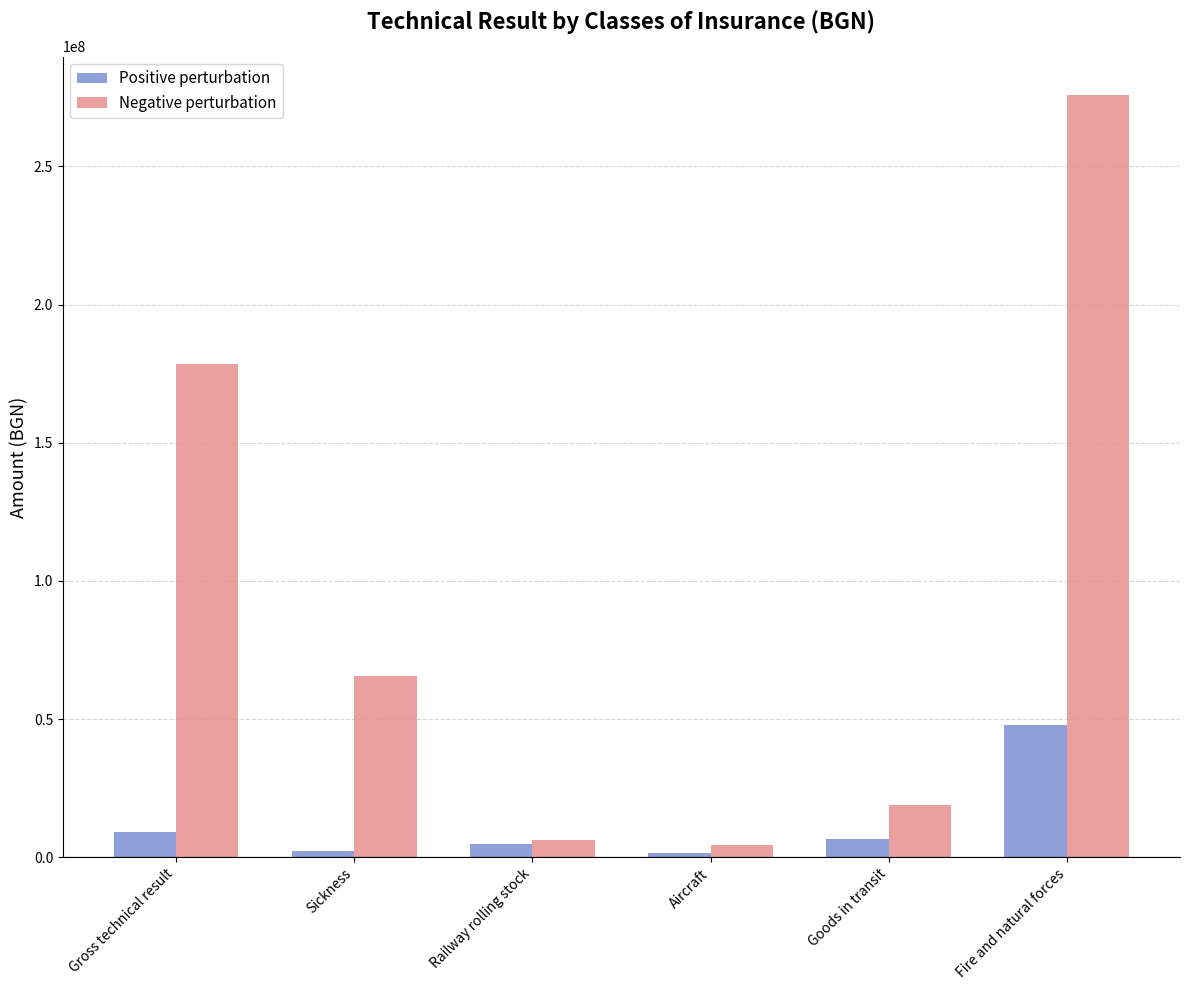

Between Sickness and Railway rolling stock, which series saw the biggest shift?

Negative perturbation